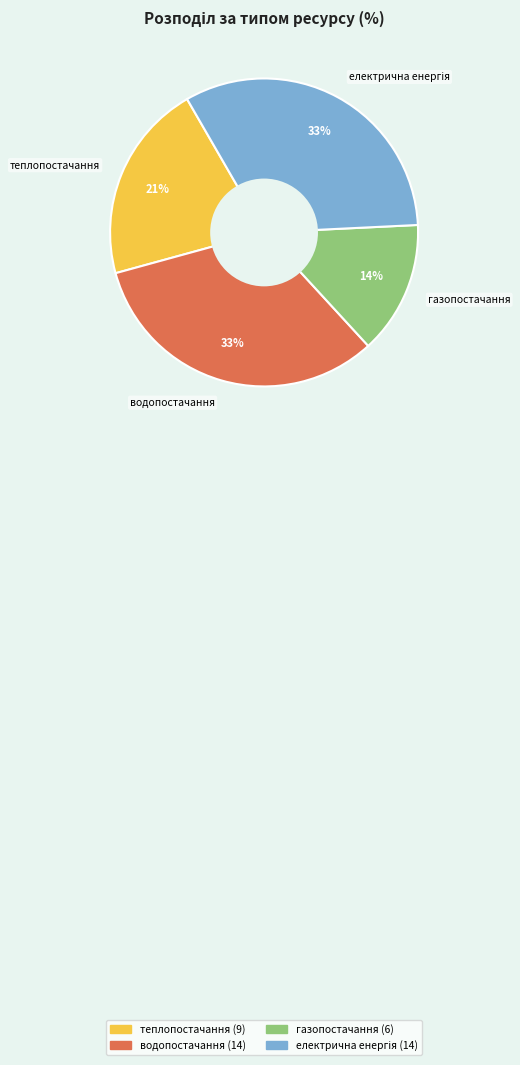

Is there any slice that represents more than half of the pie?

No